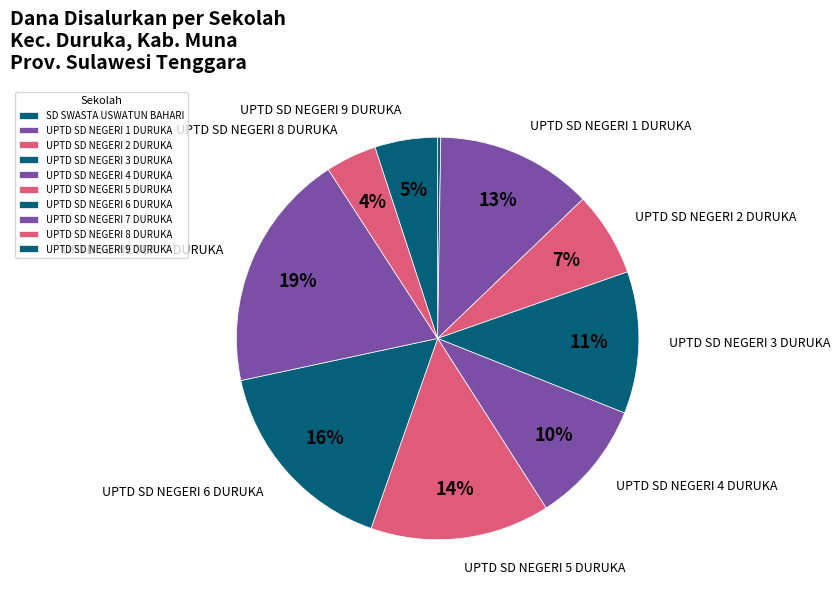

Is there a majority slice in this chart?

No